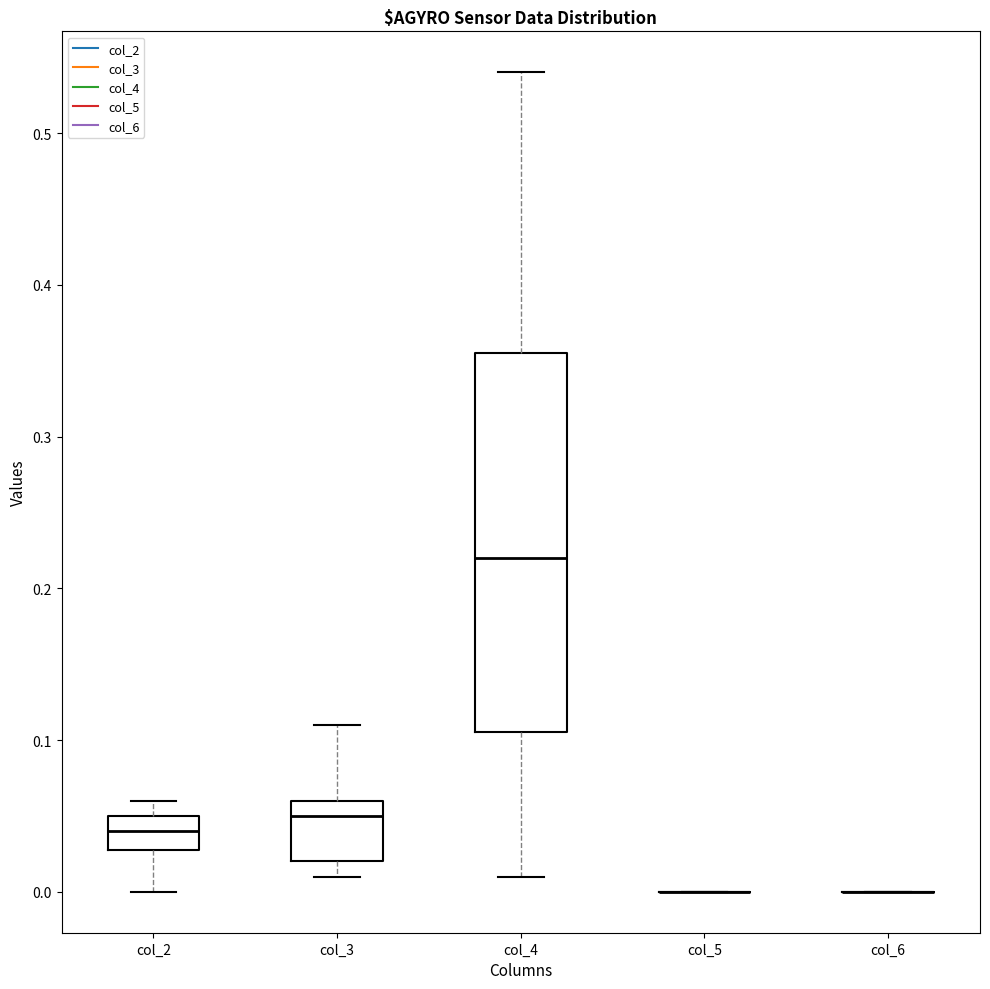

Reading left to right, read every box against the y-axis: the position of its median line, the range the box covers, and the ends of its whiskers. The values are not printed on the chart, so give them approximately, as read against the axis.

col_2: median 0.04, box 0.03 to 0.05, whiskers 0.00 to 0.06
col_3: median 0.05, box 0.02 to 0.06, whiskers 0.01 to 0.11
col_4: median 0.22, box 0.11 to 0.36, whiskers 0.01 to 0.54
col_5: box collapsed to a line at 0.00, whiskers 0.00 to 0.00
col_6: box collapsed to a line at 0.00, whiskers 0.00 to 0.00